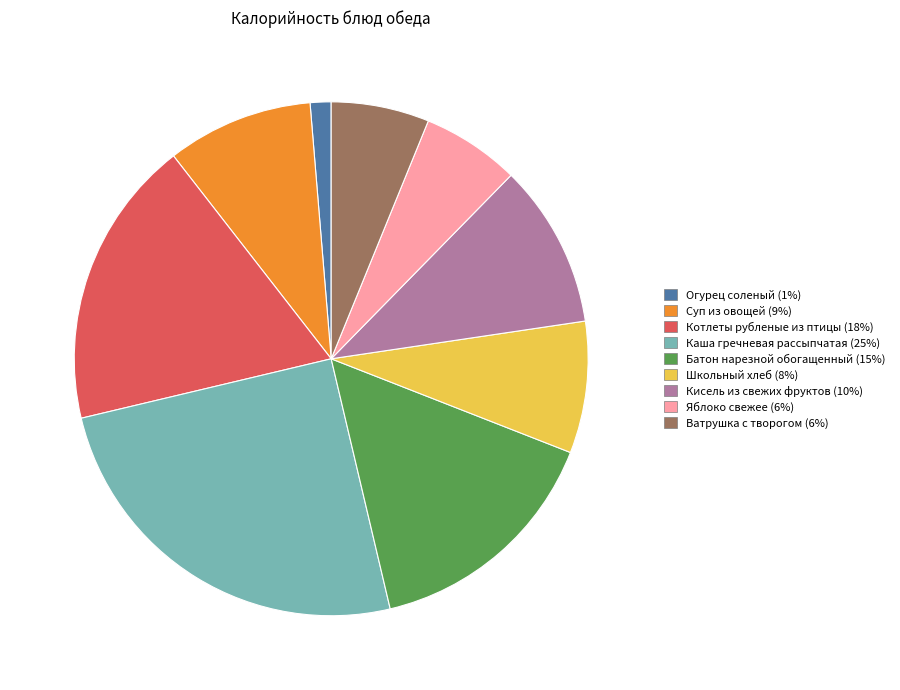

How many segments does this pie chart have?

9